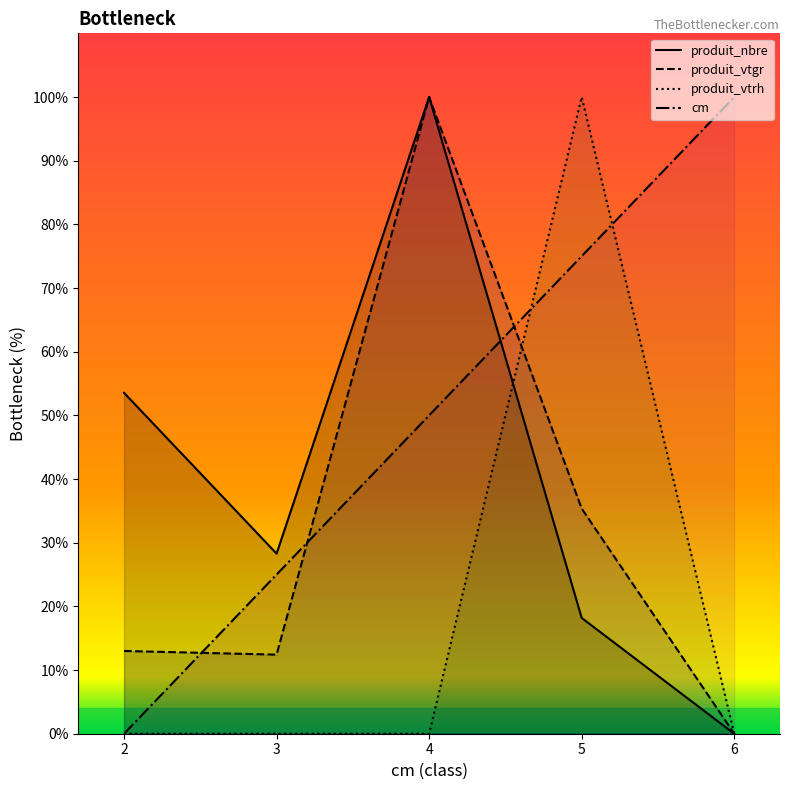

How many positive values does the produit_vtgr series have?

4